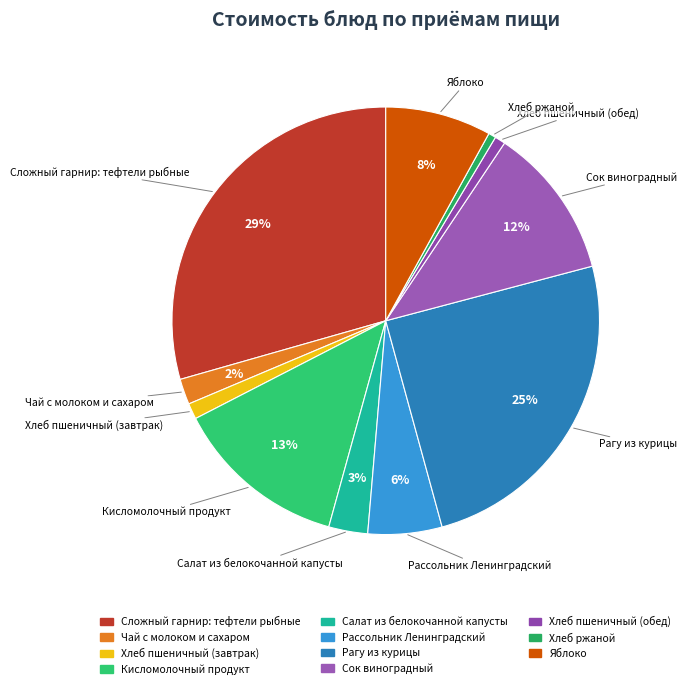

Count the number of slices in the pie.

11